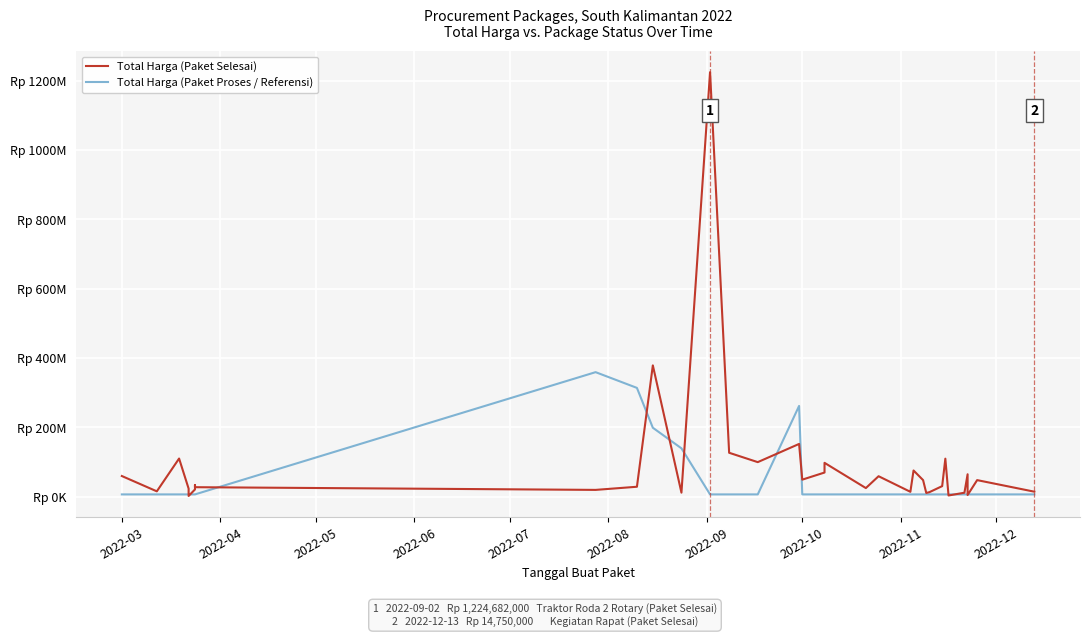

List the series in order of their peak value, highest first.

Total Harga (Paket Selesai), Total Harga (Paket Proses / Referensi)